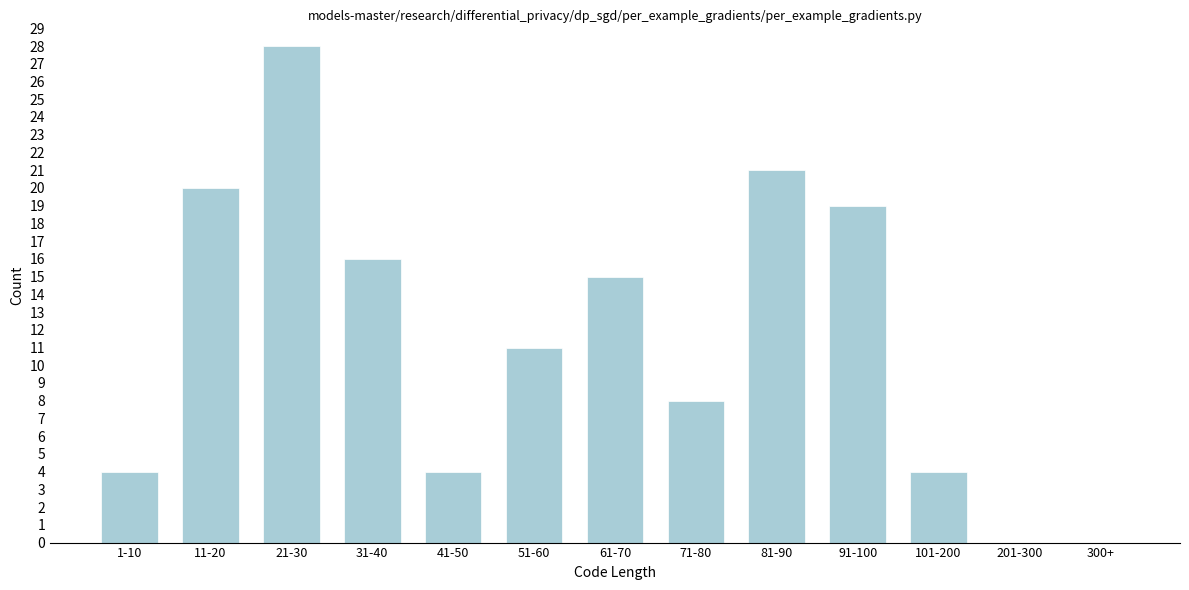

Reading right to left, list all the values displayed in this chart.

300+=0	201-300=0	101-200=4	91-100=19	81-90=21	71-80=8	61-70=15	51-60=11	41-50=4	31-40=16	21-30=28	11-20=20	1-10=4